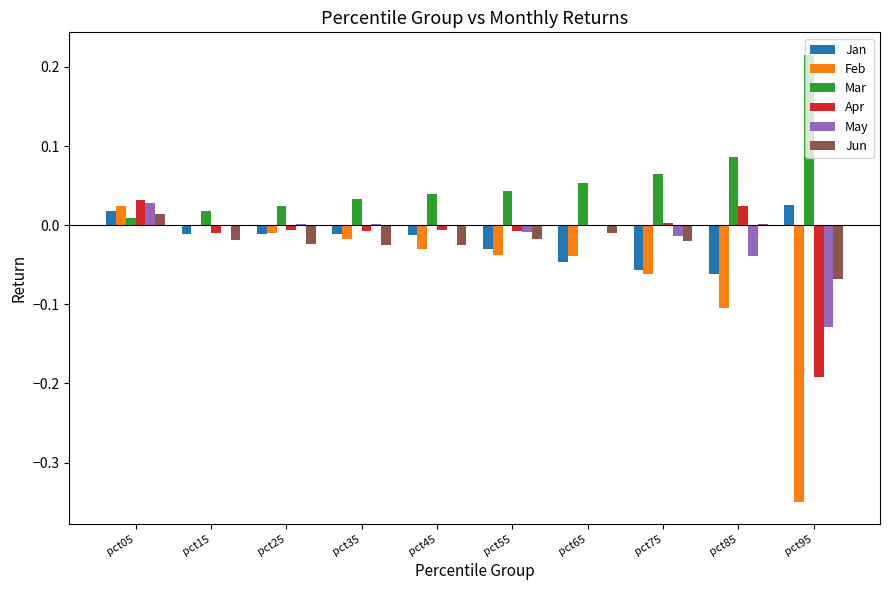

How many data points does each series have?

10